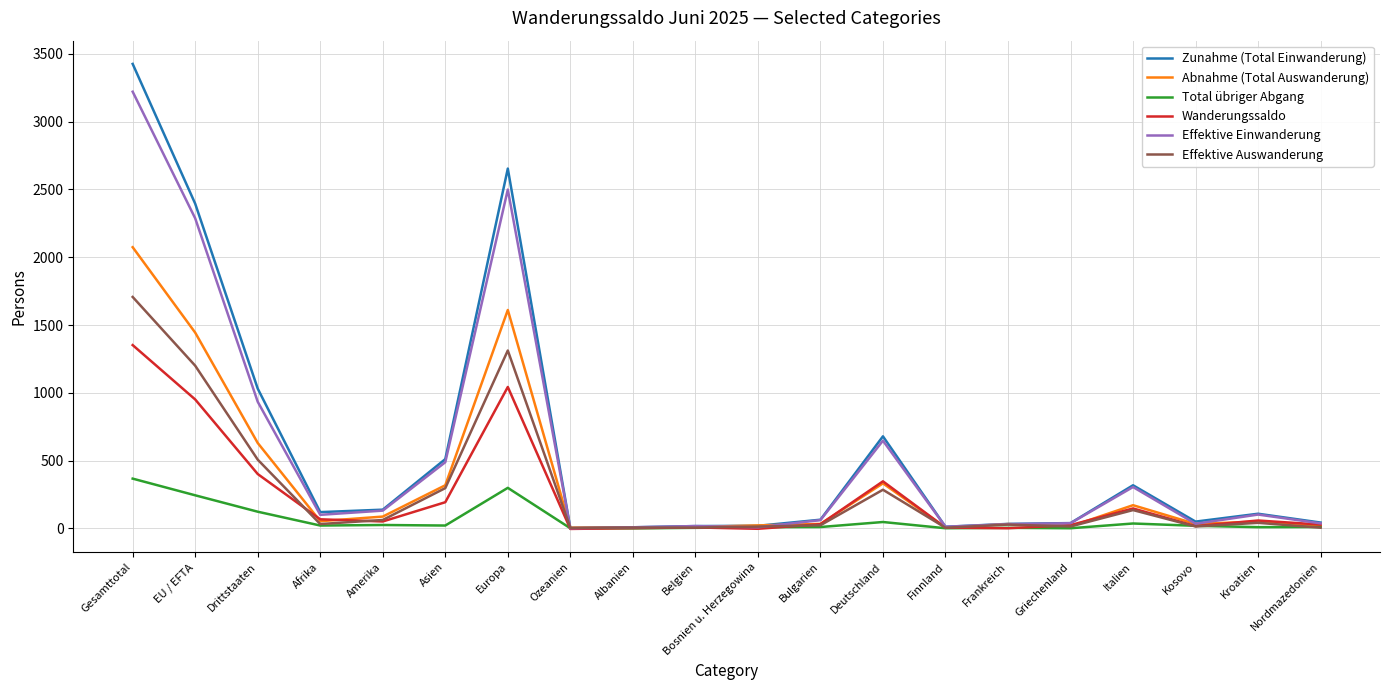

Is this an area chart (filled region under the line)?

No